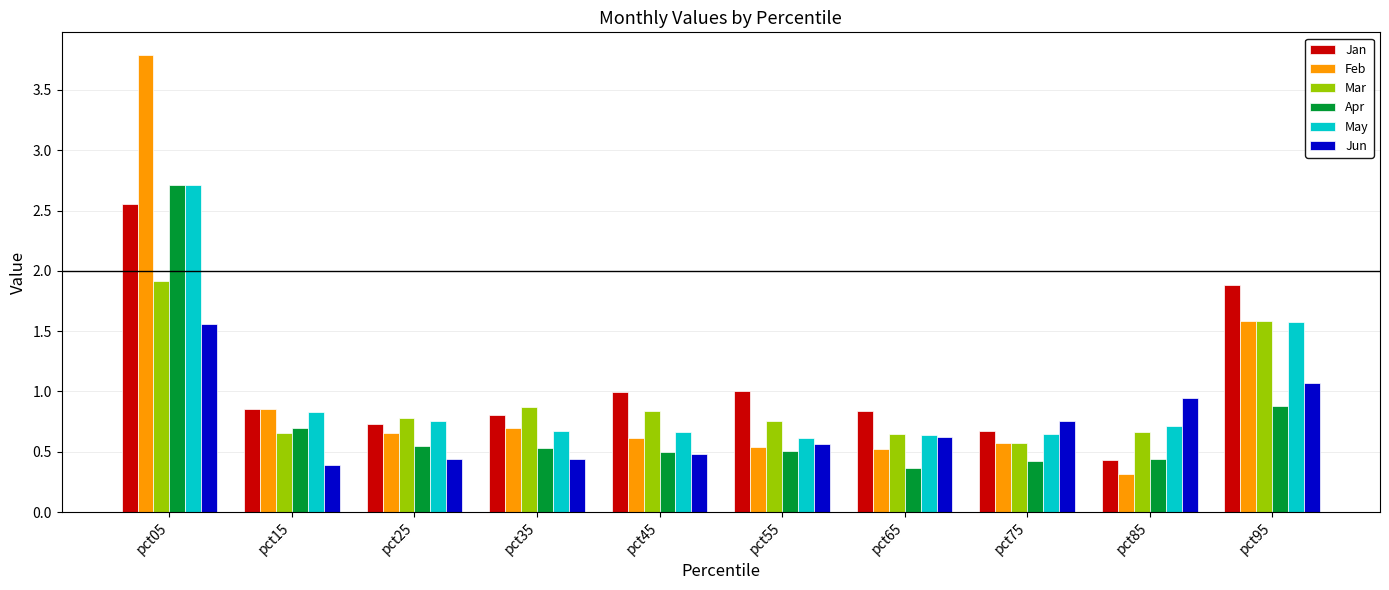

The Mar series shows 0.7 at pct15. True or false?

True